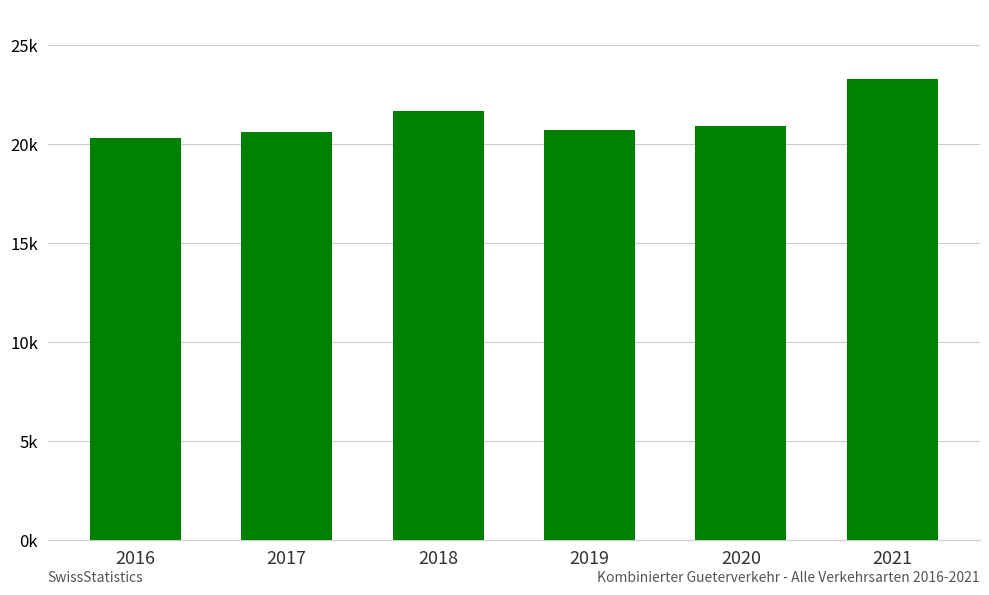

Are the bars horizontal?

No